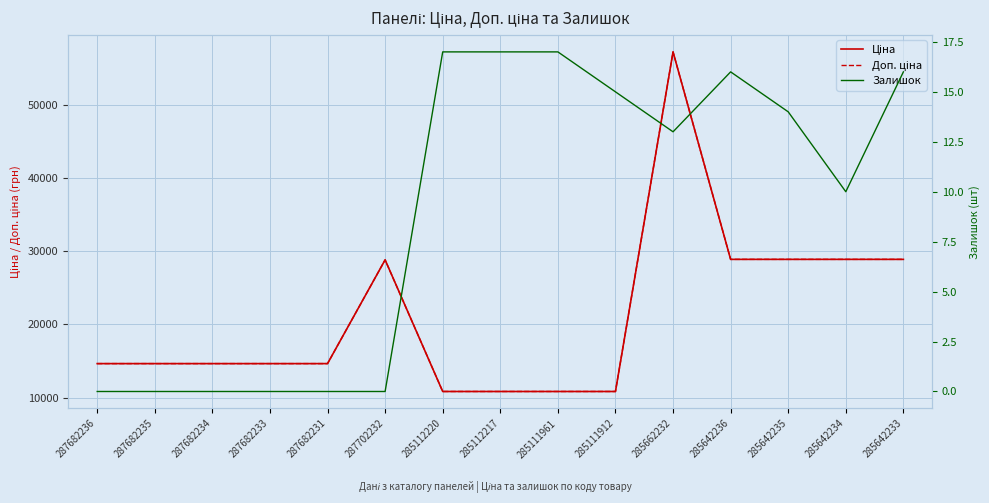

True or false: Ціна and Доп. ціна intersect in this chart.

False